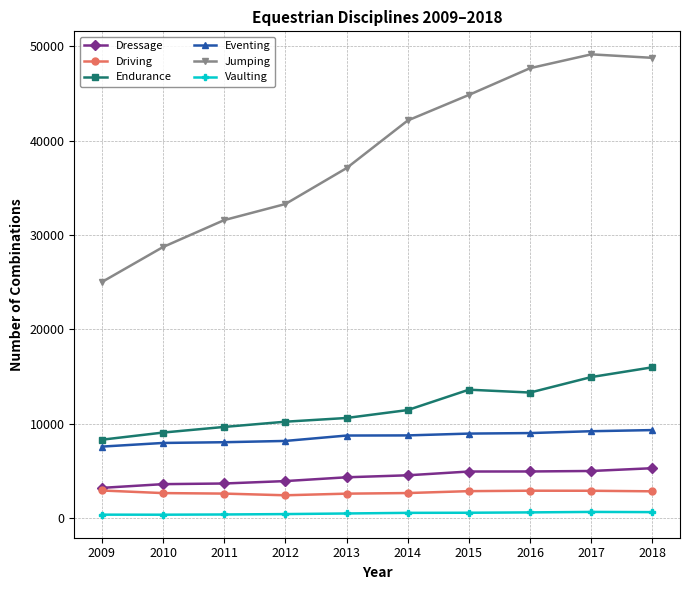

The value of Endurance at 2013 is 10599. True or false?

True